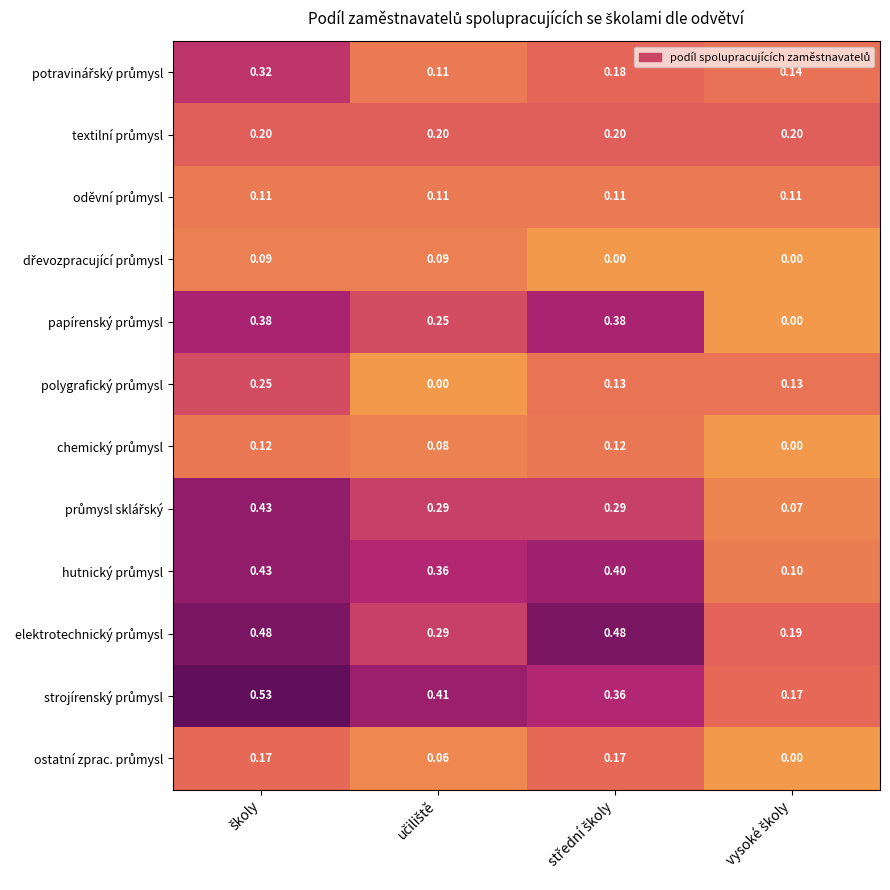

At which category is the sum across all series the highest?

školy